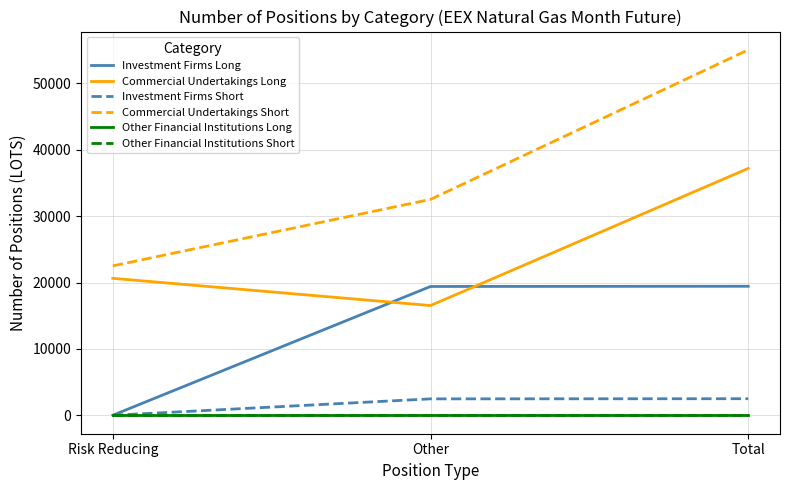

Does the chart have visible grid lines?

Yes